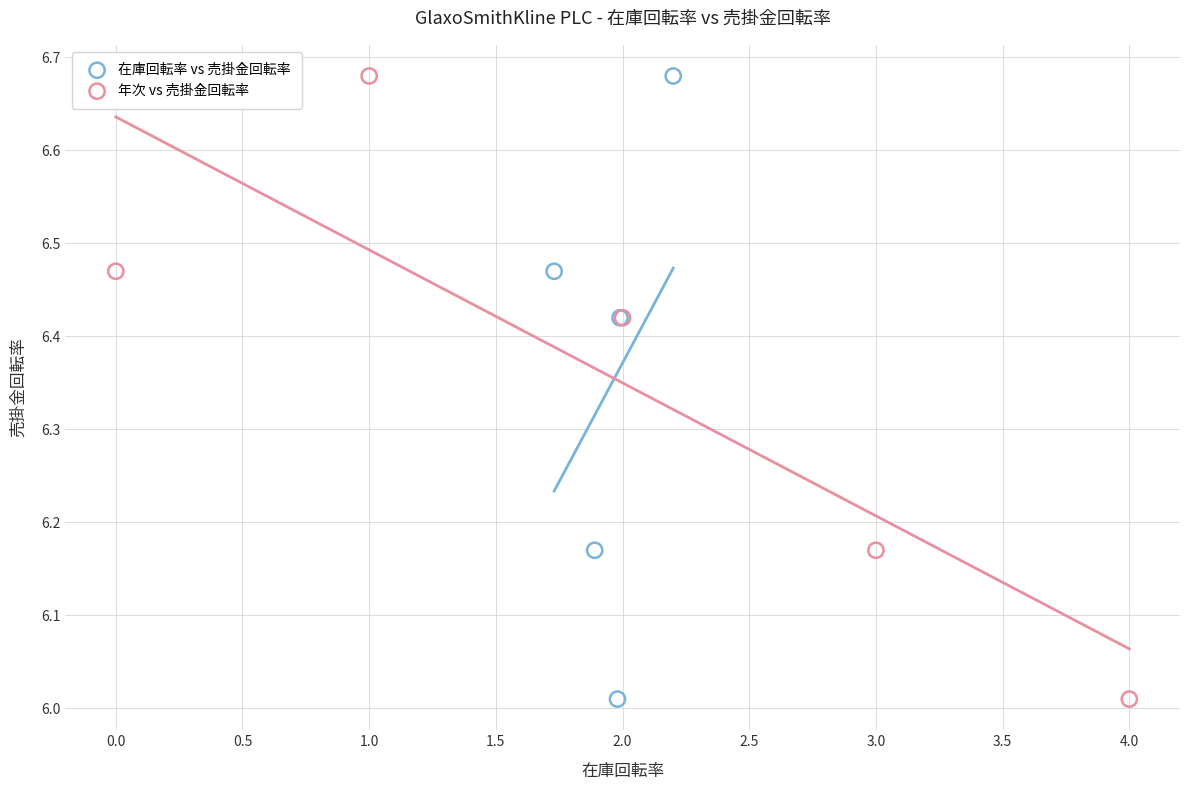

What are all the series names shown in the legend?

在庫回転率 vs 売掛金回転率, 年次 vs 売掛金回転率